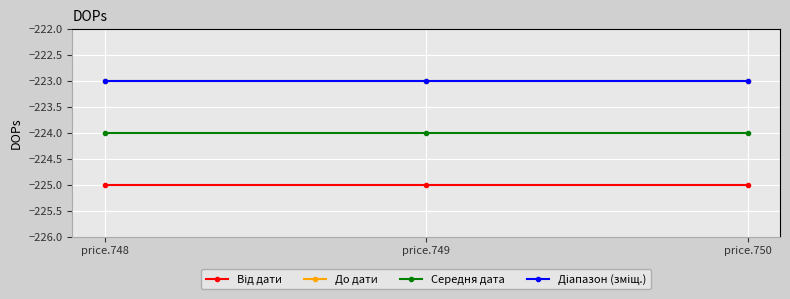

Reading left to right, what are all the values shown in this chart?

Від дати: price.748=-225	price.749=-225	price.750=-225
До дати: price.748=-223	price.749=-223	price.750=-223
Середня дата: price.748=-224	price.749=-224	price.750=-224
Діапазон (зміщ.): price.748=-223	price.749=-223	price.750=-223